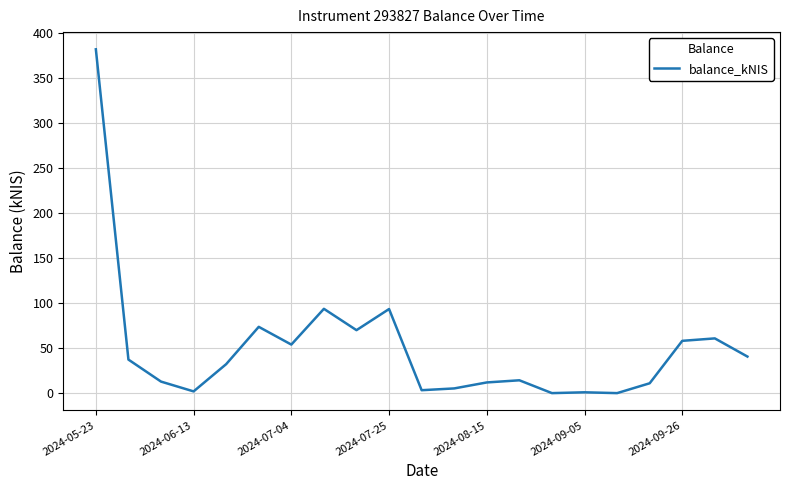

What is the difference between the maximum and minimum values?

382.1